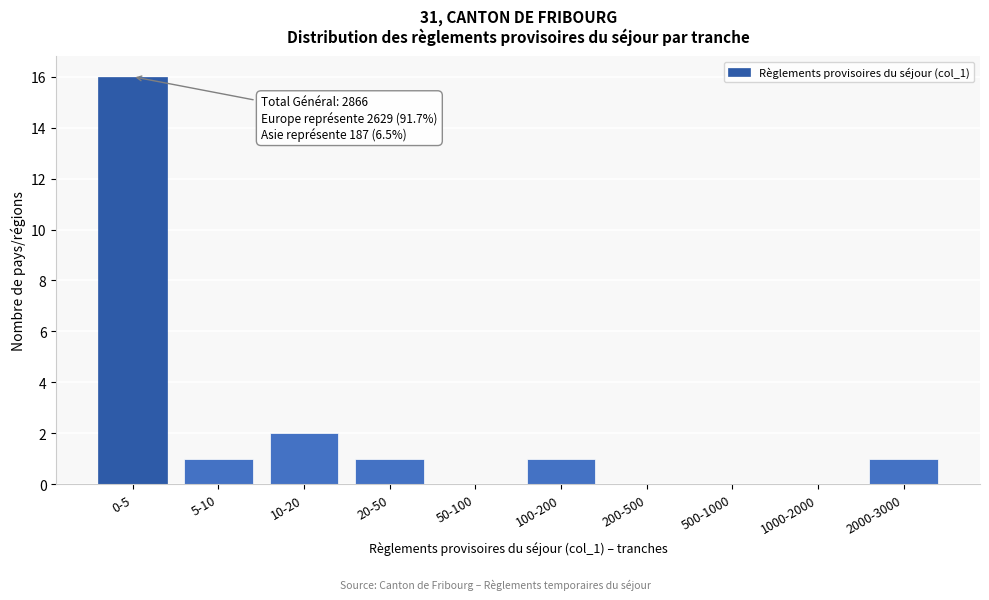

Reading left to right, transcribe all the data shown in this chart.

0-5=16	5-10=1	10-20=2	20-50=1	50-100=0	100-200=1	200-500=0	500-1000=0	1000-2000=0	2000-3000=1